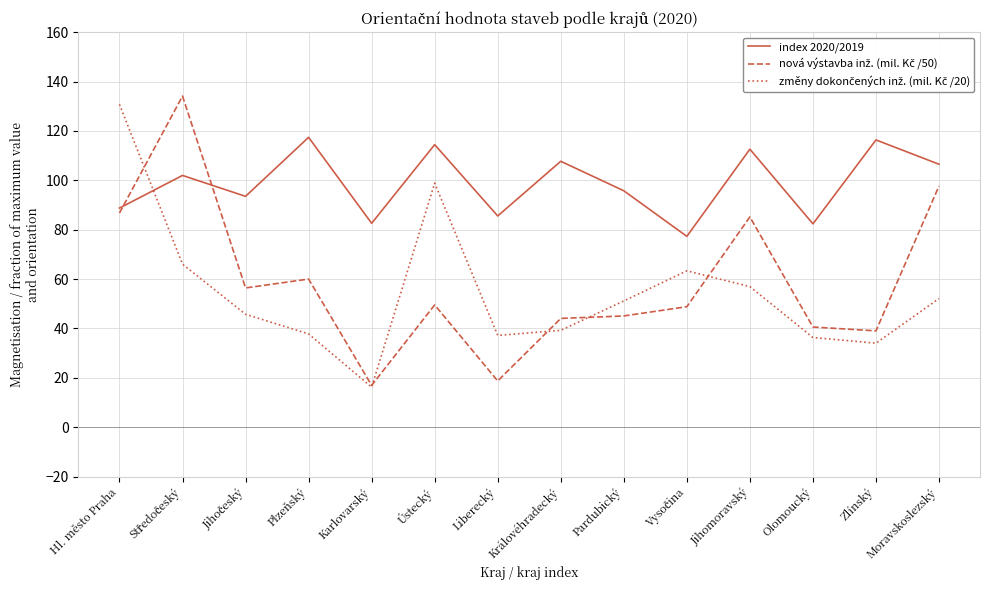

Read the index 2020/2019 value at Ústecký.

114.4